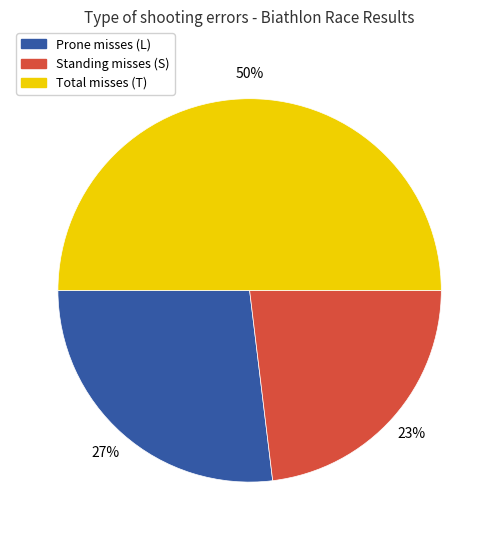

To the nearest percent, what is the average slice percentage?

33%